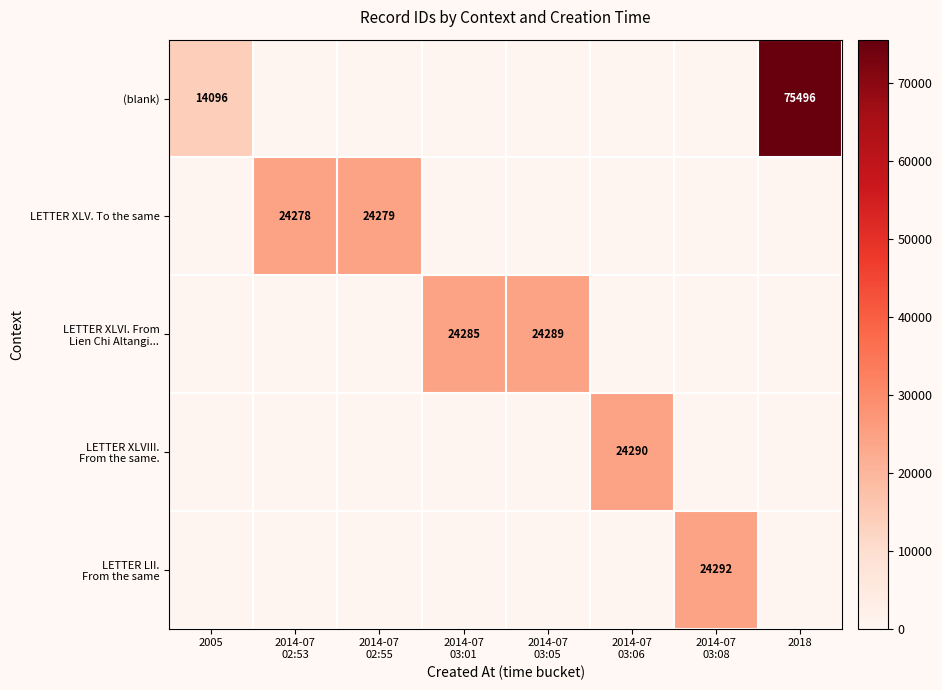

The value of (blank) at 2018 is 75496. True or false?

True